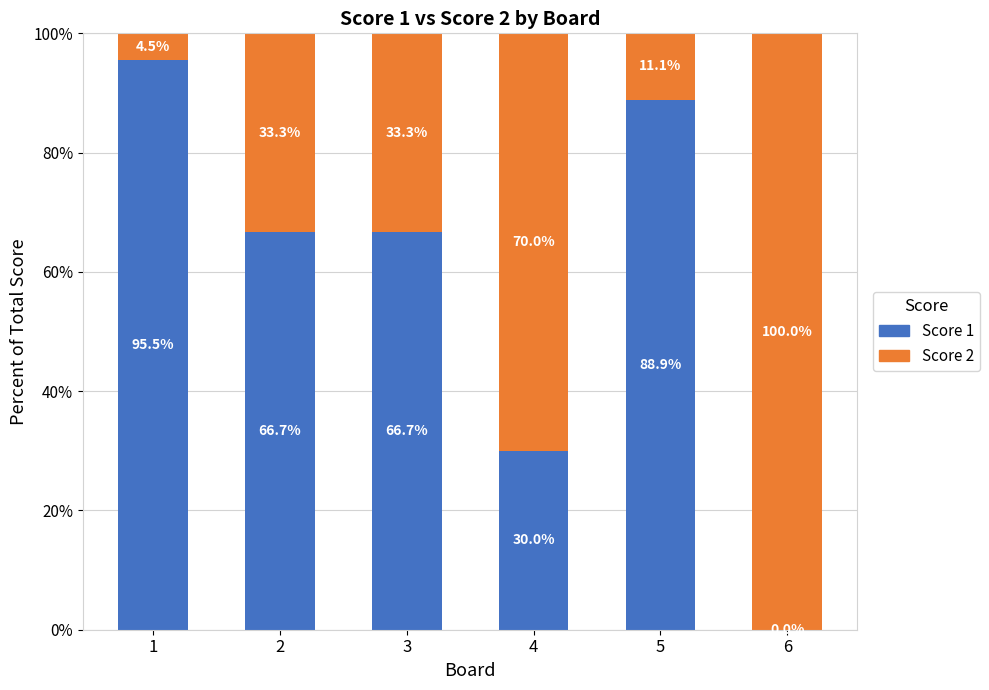

What is the highest value of the Score 1 series?

95.5